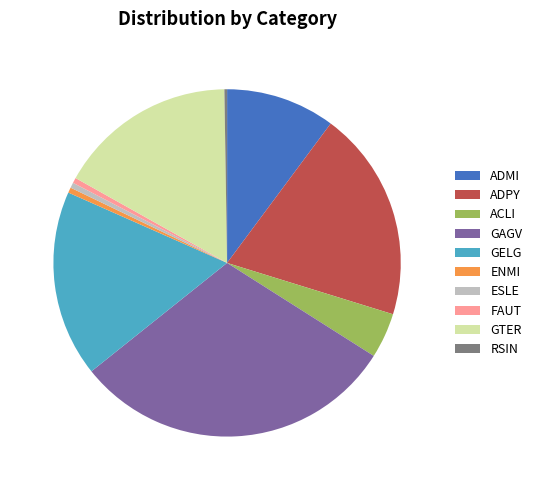

Which slice is the largest?

GAGV